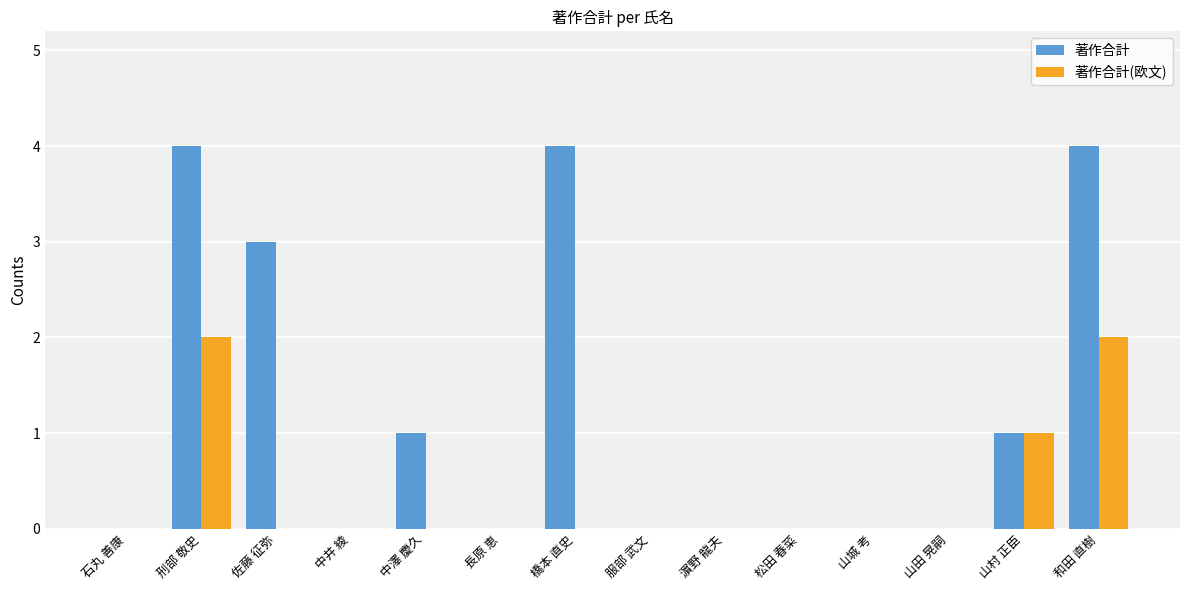

What is the total value across all series at 佐藤 征弥?

3